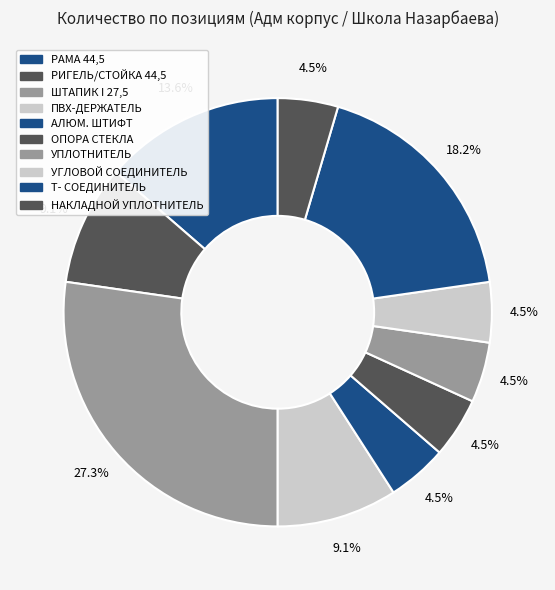

Is it true that ШТАПИК I 27,5 is 18% of the pie?

False